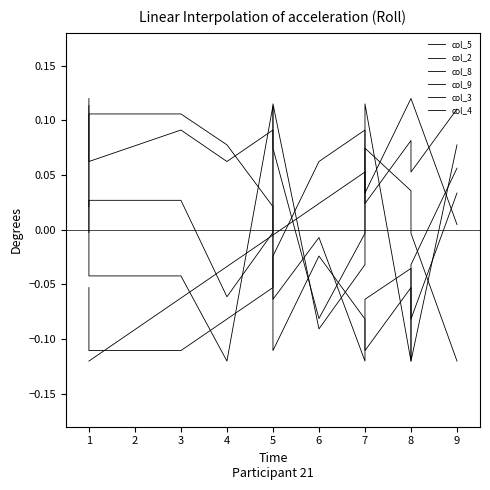

Is the value of col_4 at 5 greater than the value of col_3 at 7?

Yes